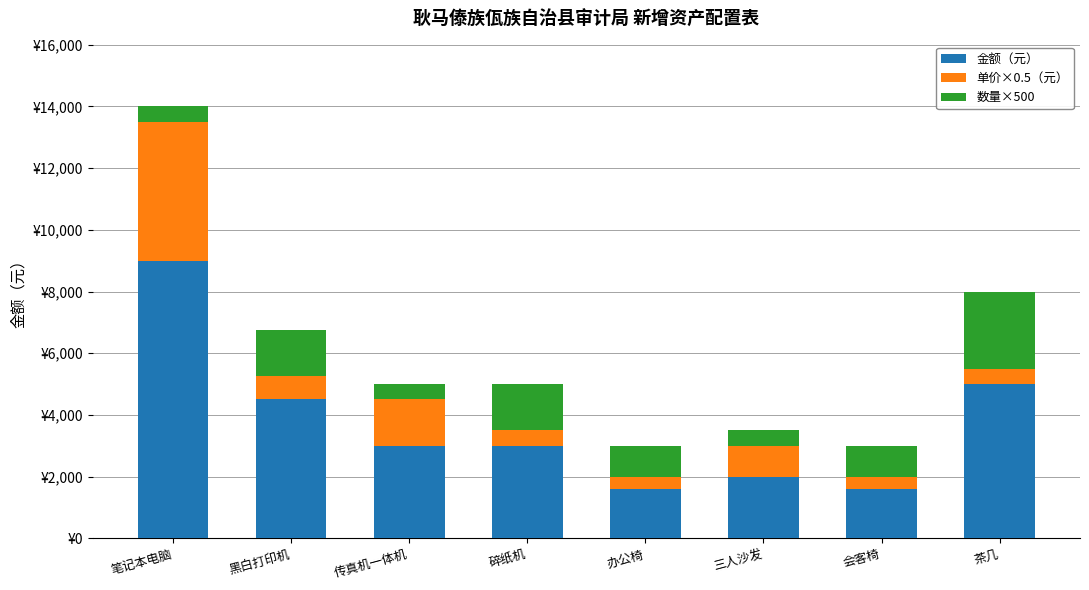

What are all the series names shown in the legend?

金额（元）, 单价×0.5（元）, 数量×500